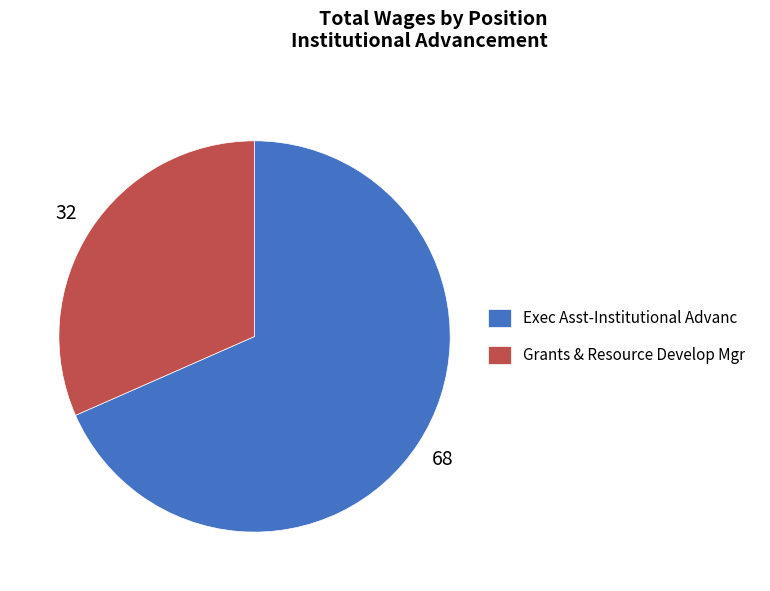

Combined, do Grants & Resource Develop Mgr and Exec Asst-Institutional Advanc account for over 50%?

Yes